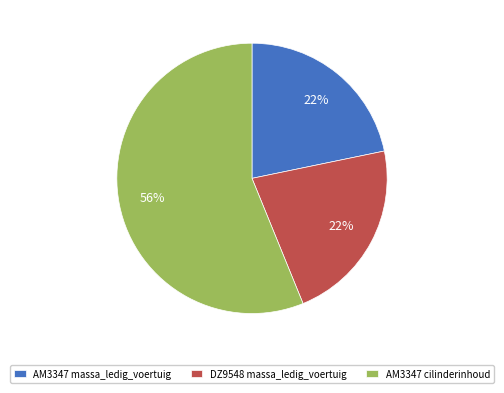

To the nearest percent, what is the difference between the largest and smallest slice percentages?

34%